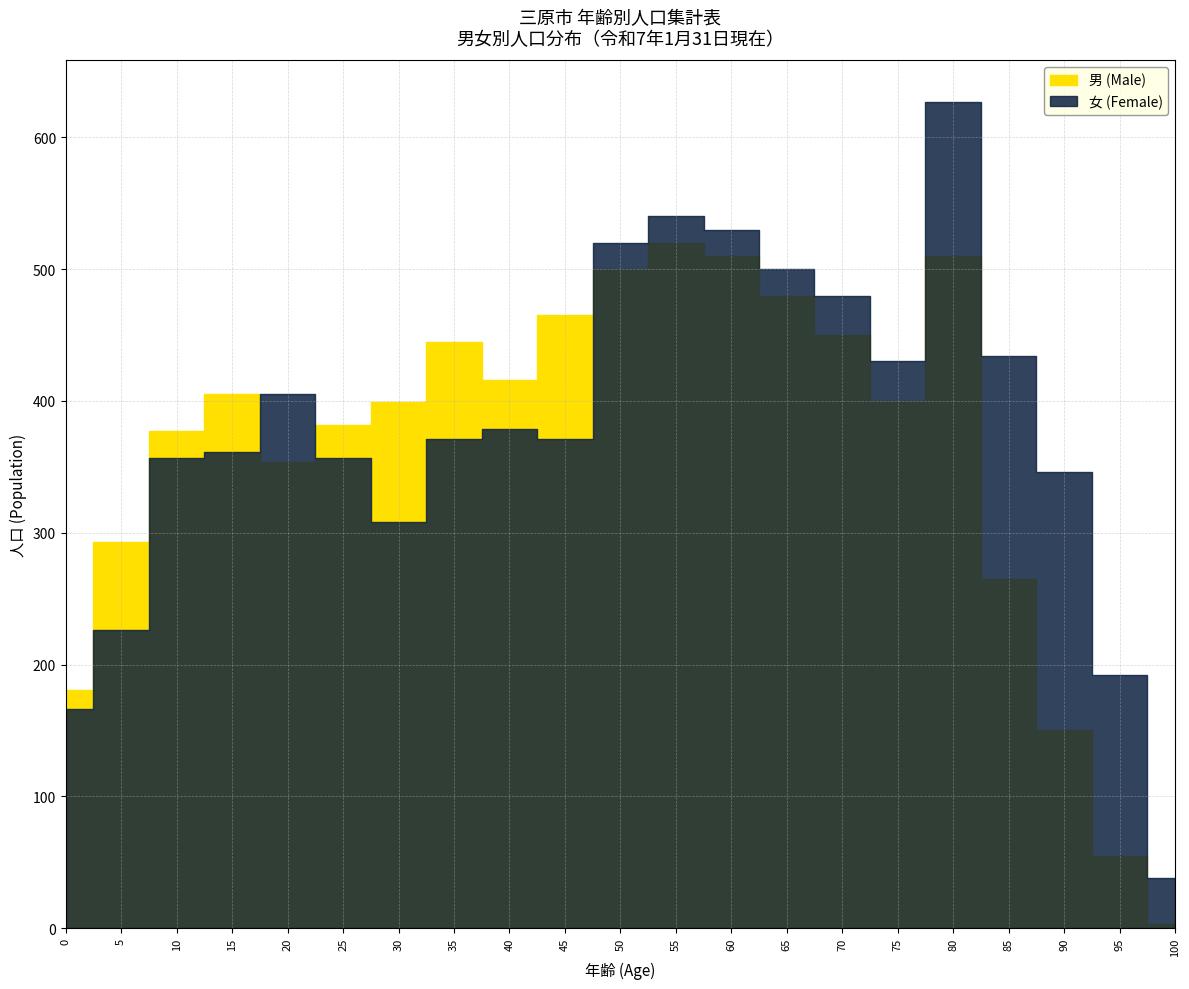

Is it true that 男 (Male) equals 5 at 100?

False